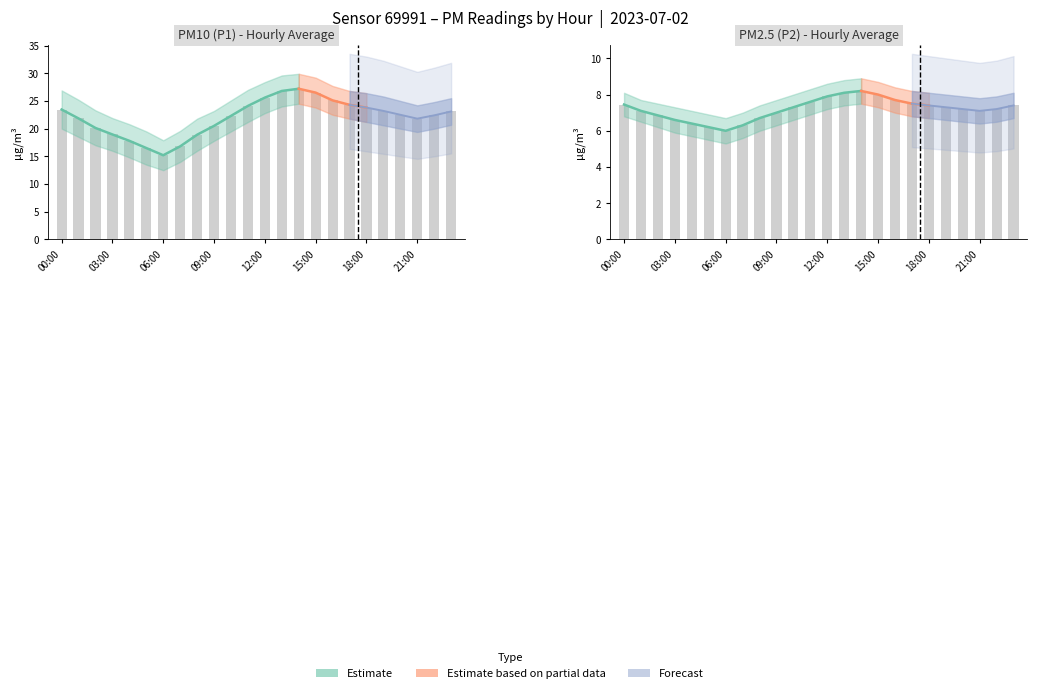

Reading left to right, list all the values displayed in this chart.

P1: 00:00=23.4	01:00=21.8	02:00=20.1	03:00=18.9	04:00=17.8	05:00=16.5	06:00=15.2	07:00=16.8	08:00=18.9	09:00=20.5	10:00=22.3	11:00=24.1	12:00=25.6	13:00=26.8	14:00=27.2	15:00=26.5	16:00=25.1	17:00=24.3	18:00=23.8	19:00=23.2	20:00=22.5	21:00=21.8	22:00=22.4	23:00=23.1
P2: 00:00=7.5	01:00=7.1	02:00=6.8	03:00=6.6	04:00=6.4	05:00=6.2	06:00=6.0	07:00=6.3	08:00=6.7	09:00=7.0	10:00=7.3	11:00=7.6	12:00=7.9	13:00=8.1	14:00=8.2	15:00=8.0	16:00=7.7	17:00=7.5	18:00=7.4	19:00=7.3	20:00=7.2	21:00=7.1	22:00=7.2	23:00=7.4